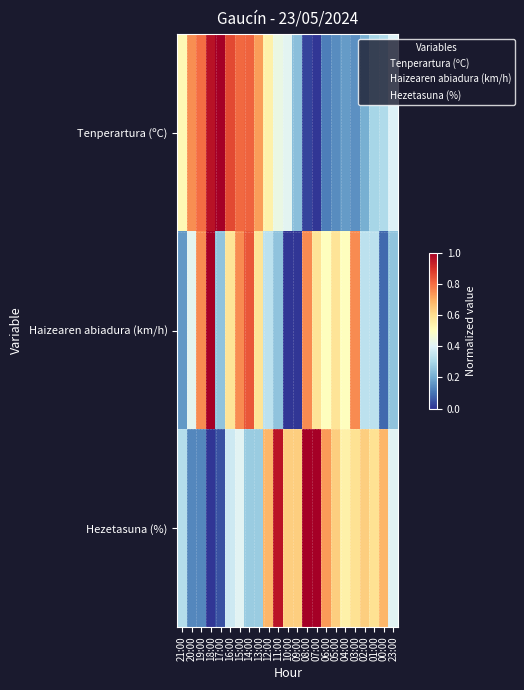

Rank the series at 16:00 from lowest to highest value.

Hezetasuna (%), Haizearen abiadura (km/h), Tenperartura (ºC)